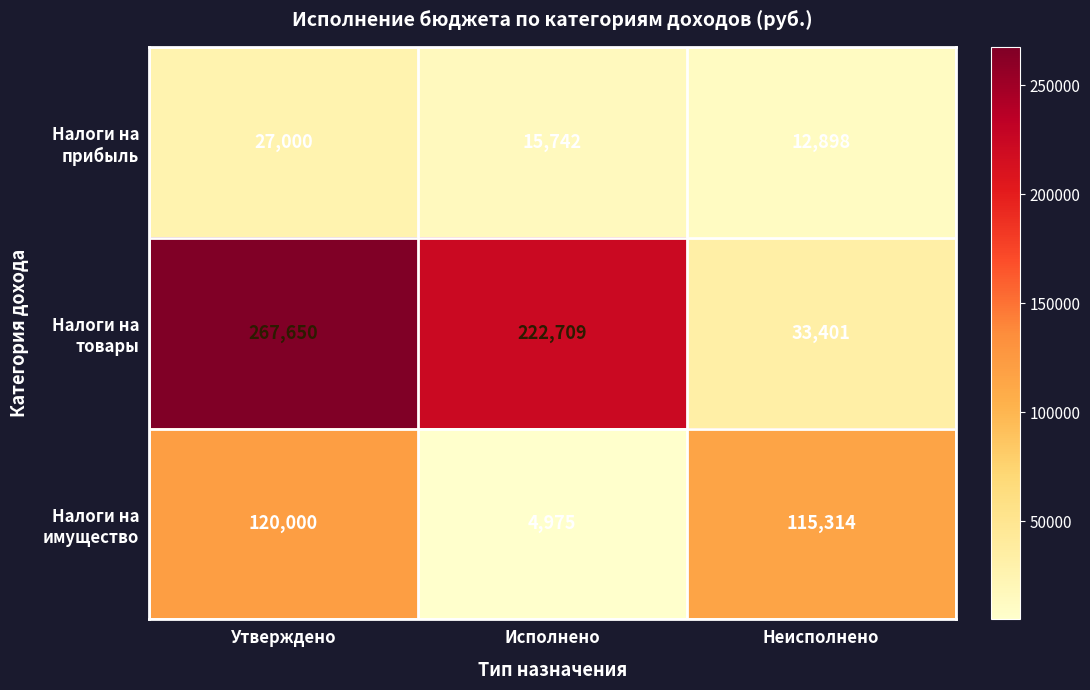

At which category does the chart reach its peak across all series?

Утверждено